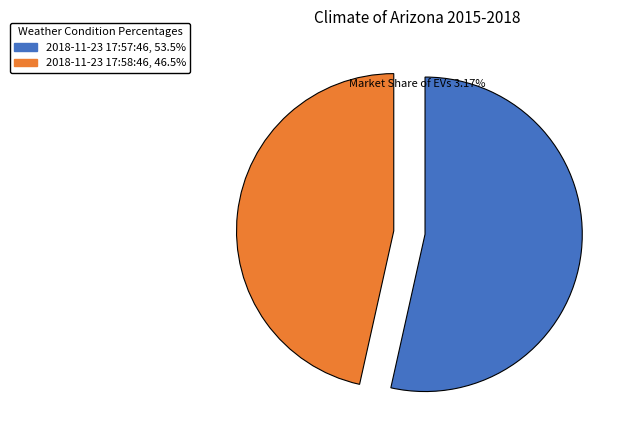

Is there a majority slice in this chart?

Yes